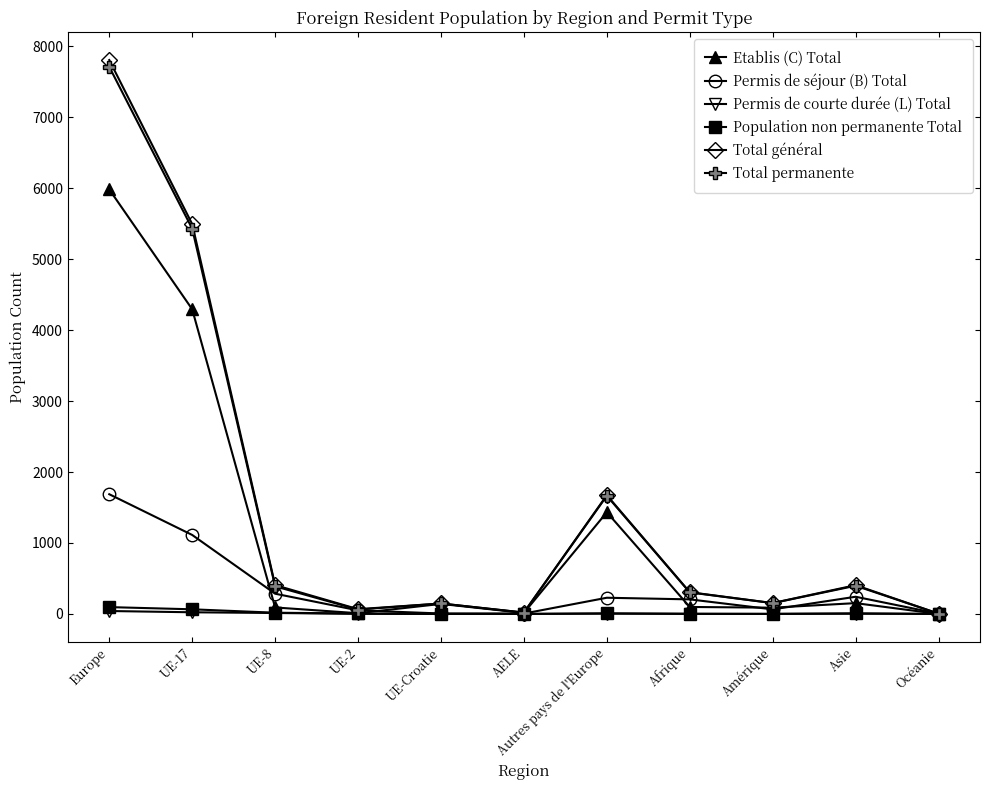

How many values in the Permis de courte durée (L) Total series are below 1?

5